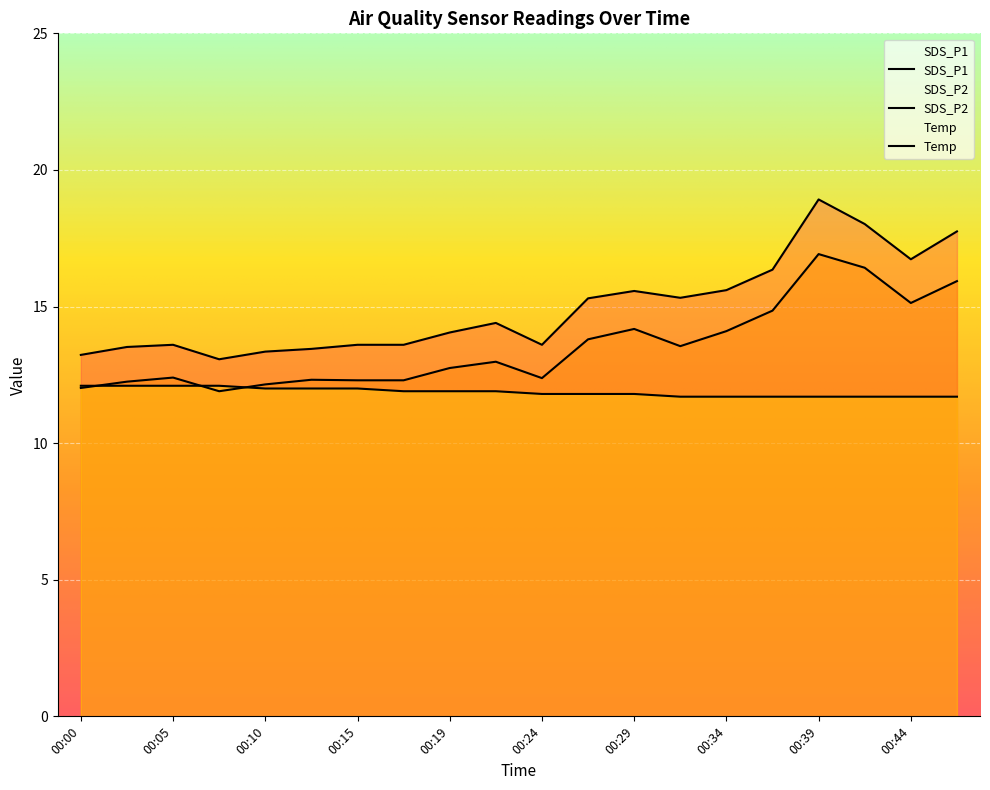

Which has a higher value, 00:12 or 00:34?

00:34